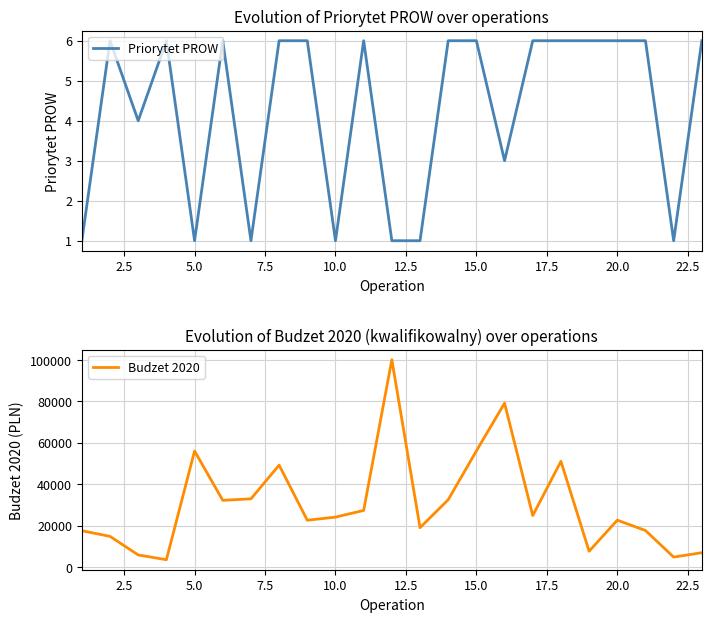

Count the number of categories in the chart.

23